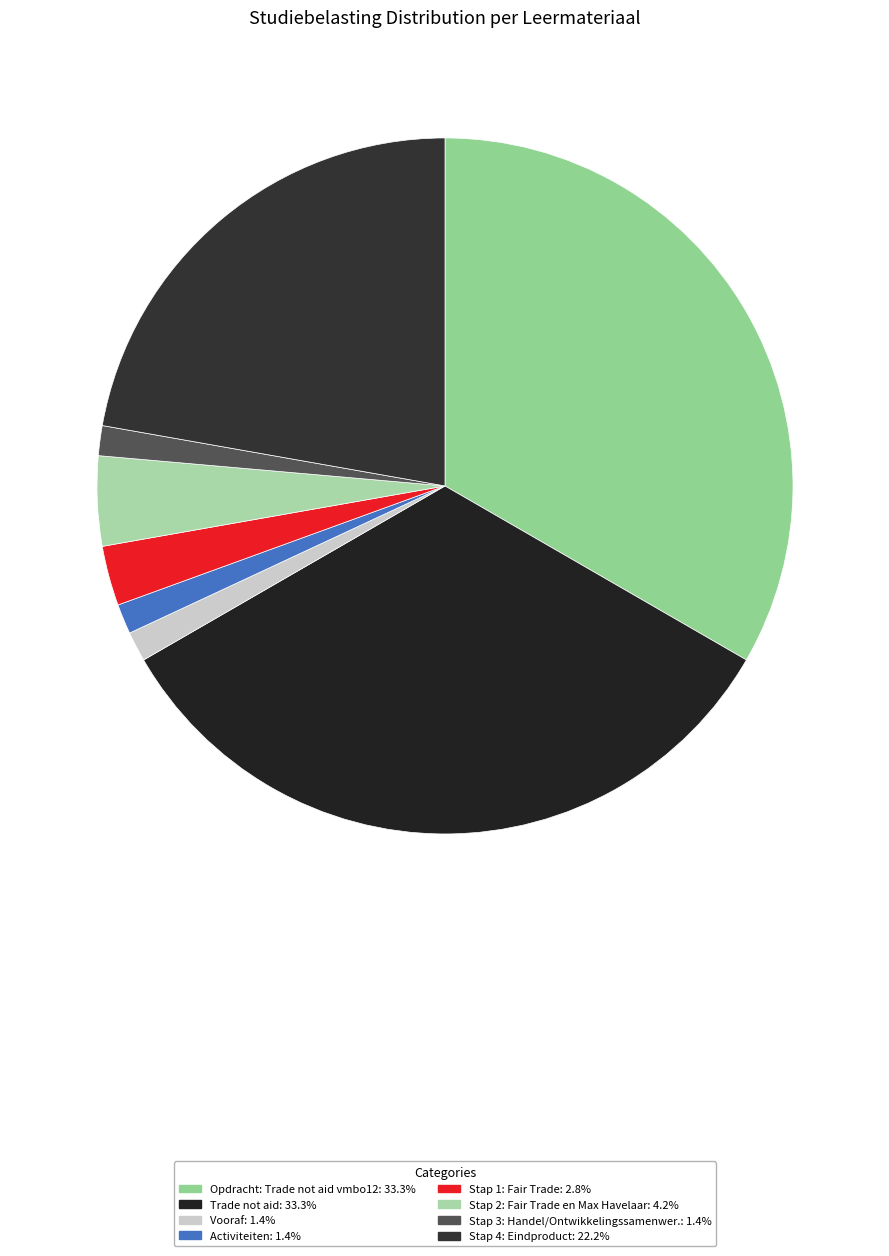

How many slices are in this pie chart?

8